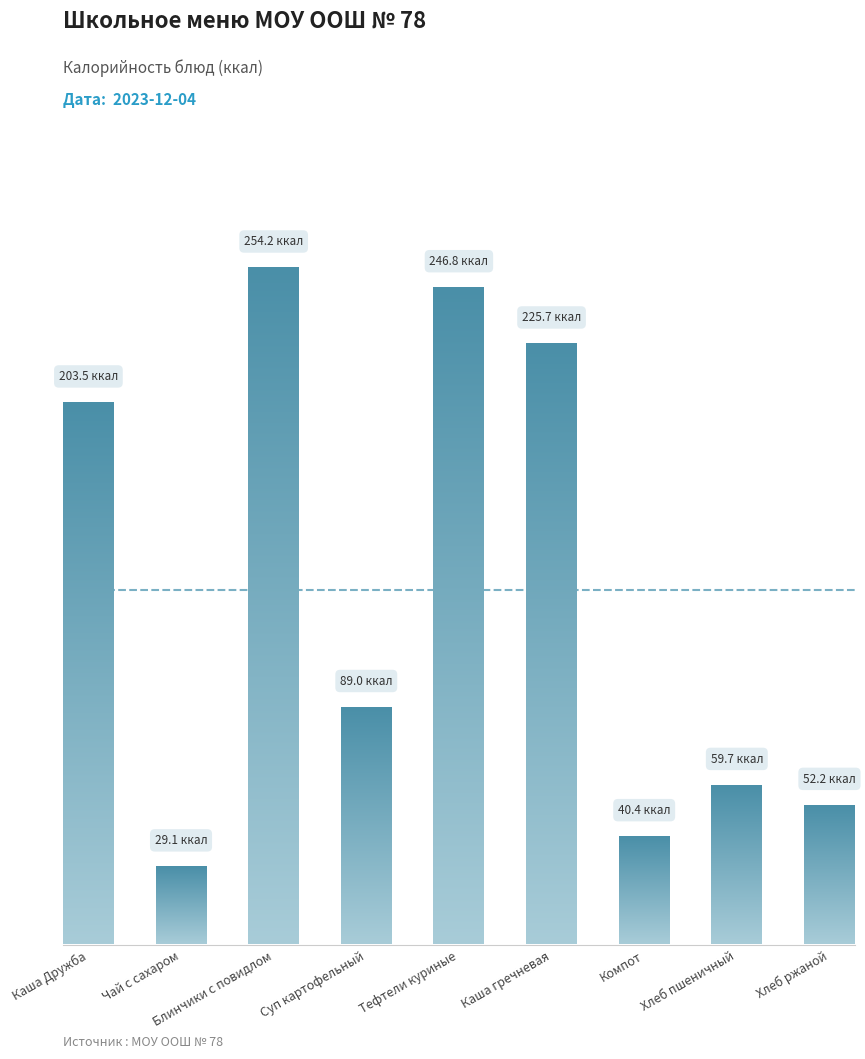

Which has a higher value, Каша Дружба or Компот?

Каша Дружба